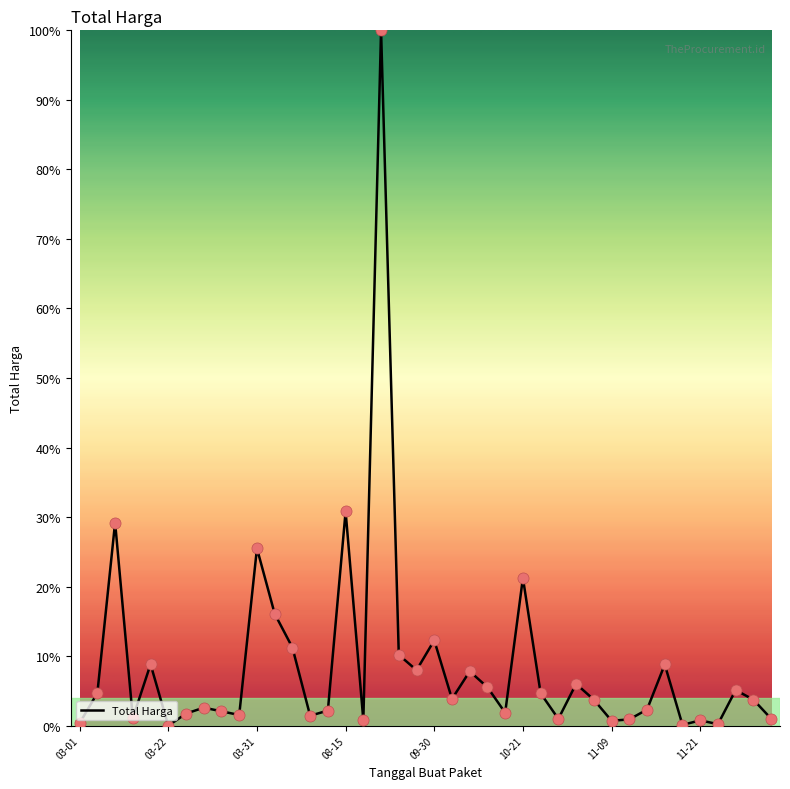

What is the greatest value displayed?

100.0